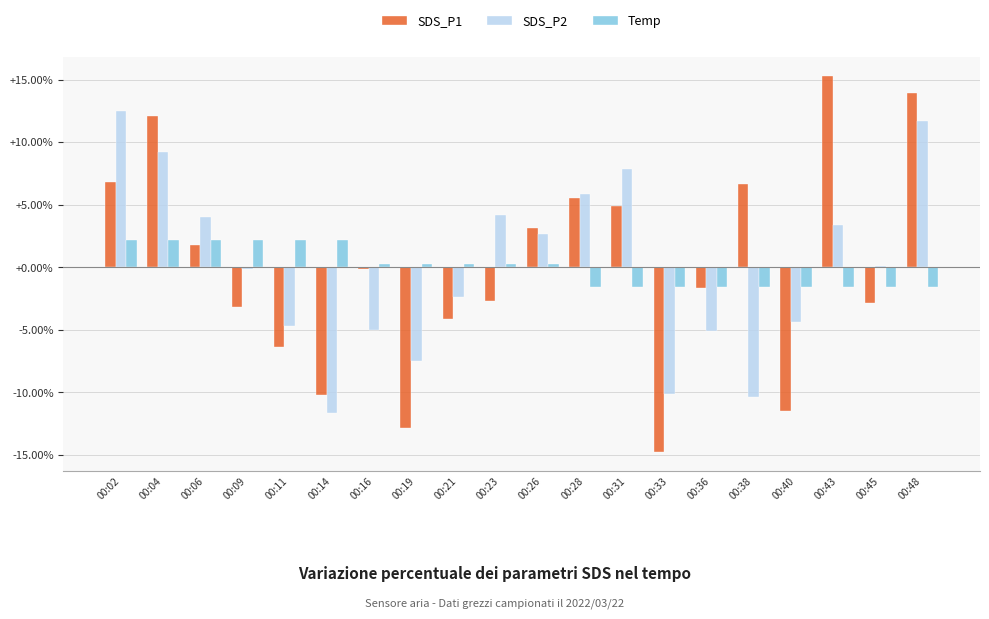

What is the greatest value displayed?

15.3